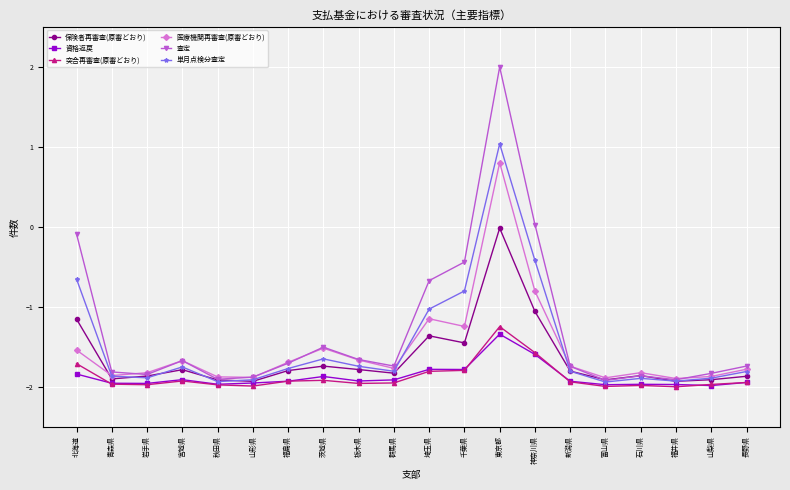

List the series in order of their peak value, lowest first.

資格返戻, 突合再審査(原審どおり), 保険者再審査(原審どおり), 医療機関再審査(原審どおり), 単月点検分査定, 査定